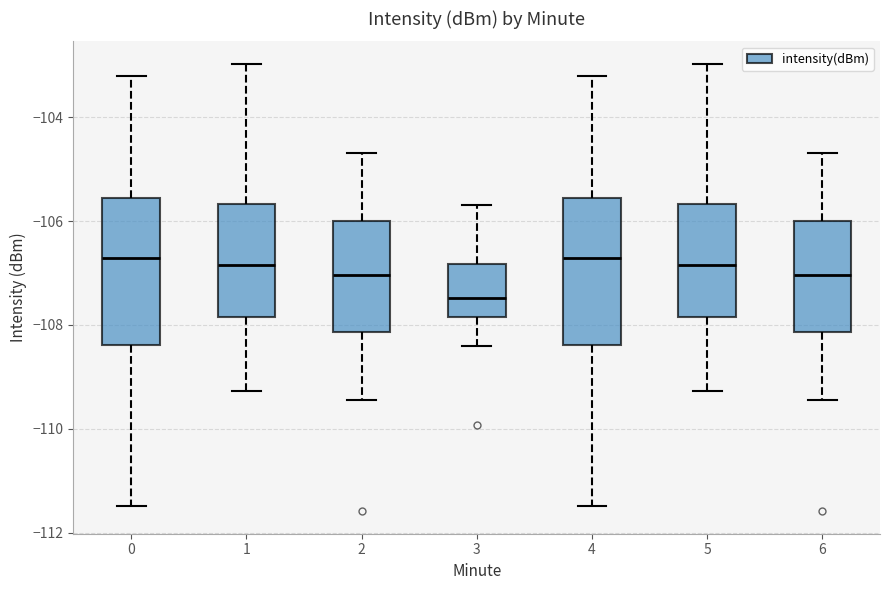

Where does the lower whisker of the box at x = 4 end on the y-axis? The values are not printed on the chart, so give them approximately, as read against the axis.

-111.4